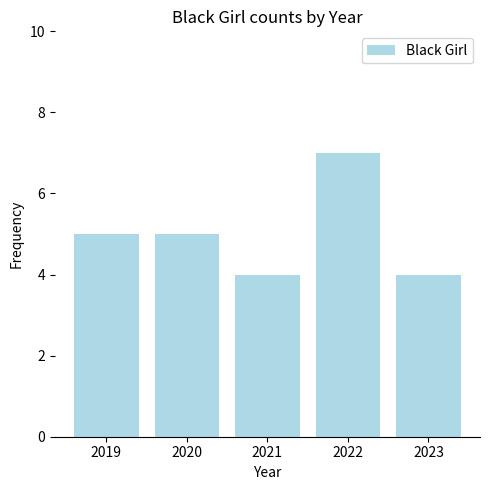

How many values are between 4 and 5?

4